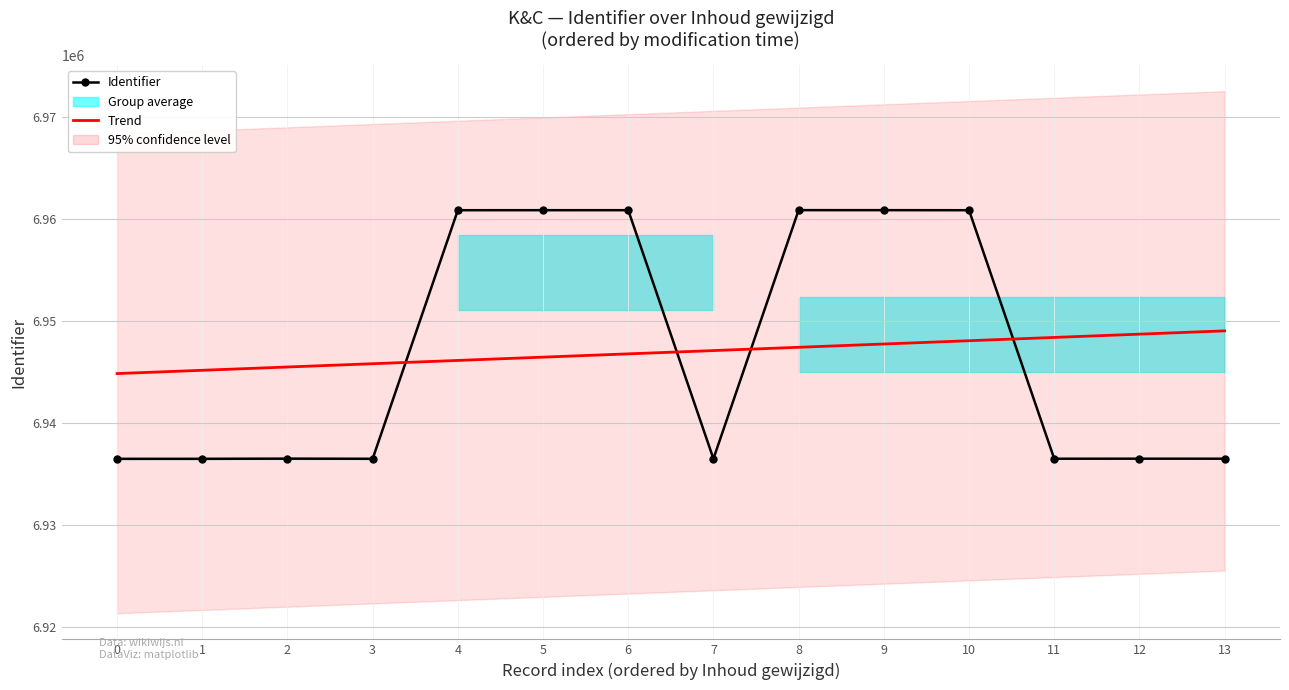

How many data points in Identifier are less than 6936482?

7